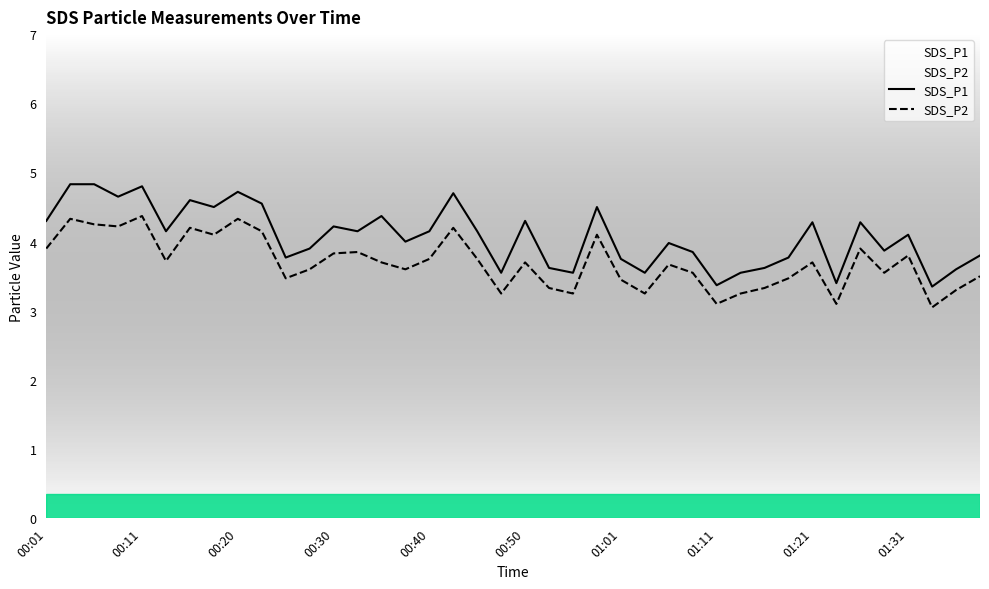

What is the difference between the maximum and minimum values in the SDS_P2 series?

1.3